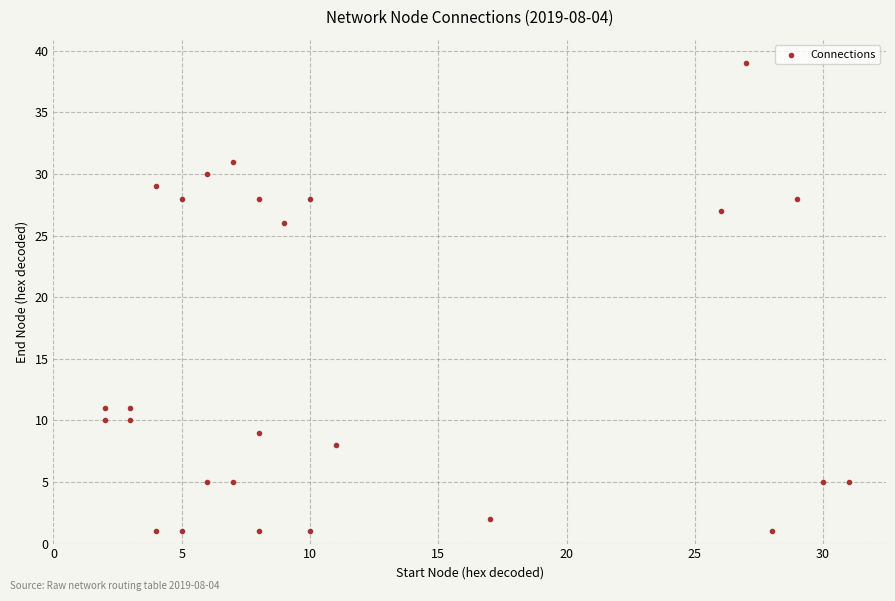

What Y value in the scatter plot is closest to 20?

26